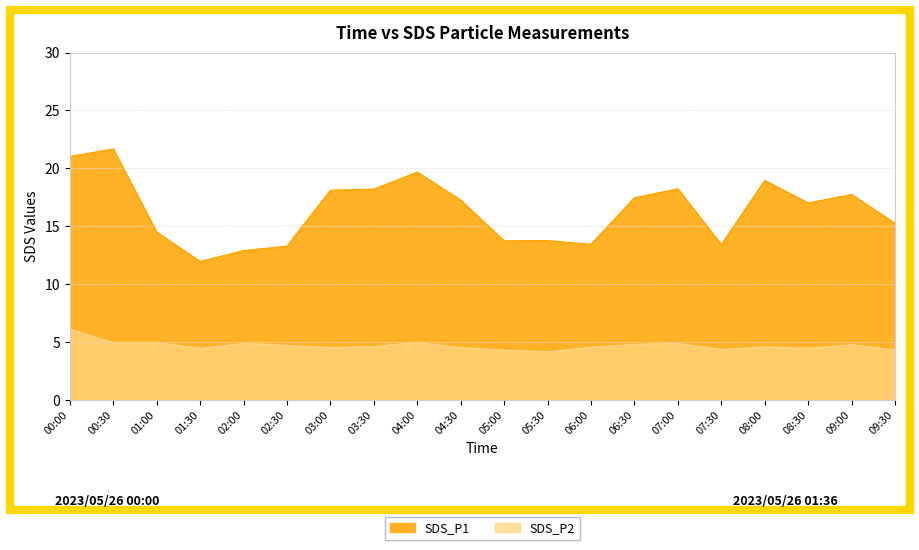

List the labels in order of SDS_P2 value, largest first.

00:00, 04:00, 00:30, 01:00, 02:00, 07:00, 06:30, 09:00, 02:30, 03:30, 08:00, 06:00, 03:00, 04:30, 01:30, 08:30, 07:30, 09:30, 05:00, 05:30